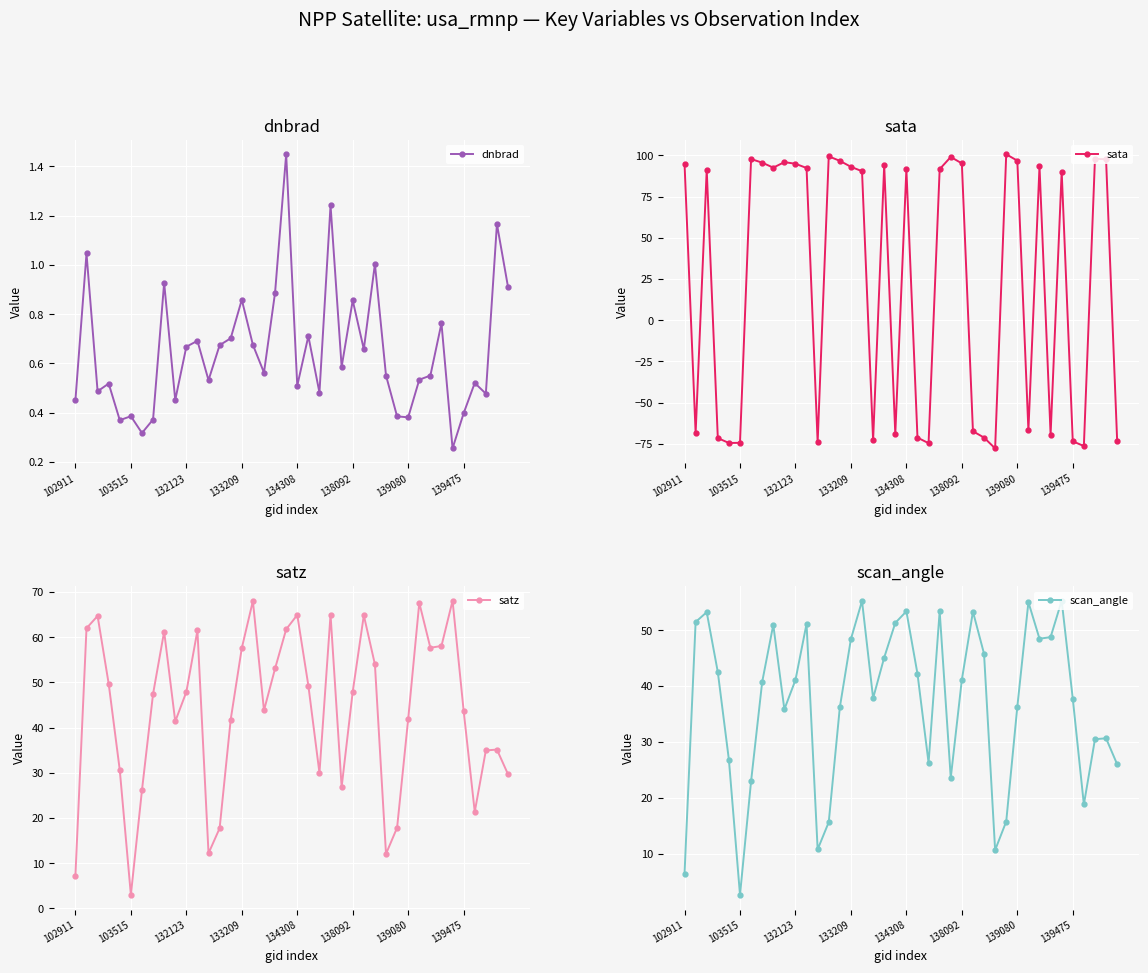

At which category does scan_angle reach its first local valley?

103515